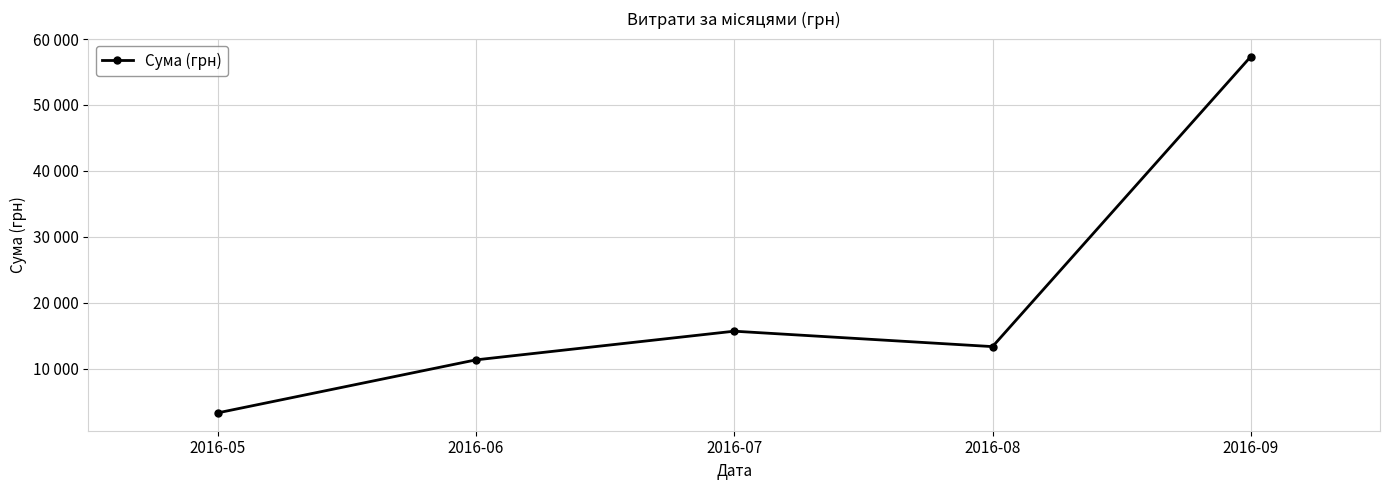

Is this an area chart (filled region under the line)?

No